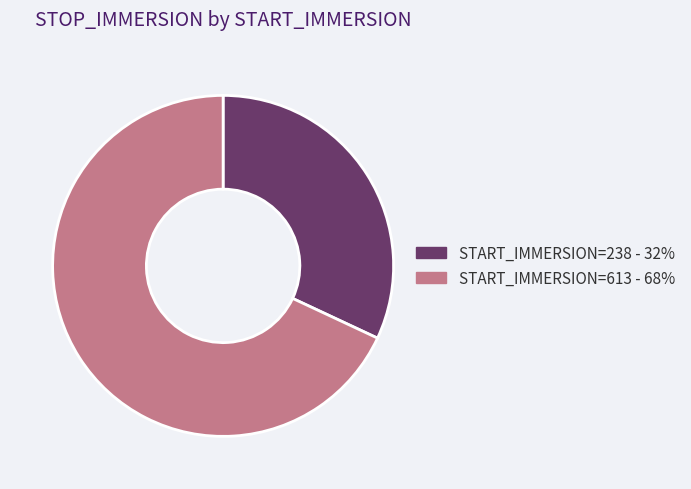

Does any single category account for the majority?

Yes